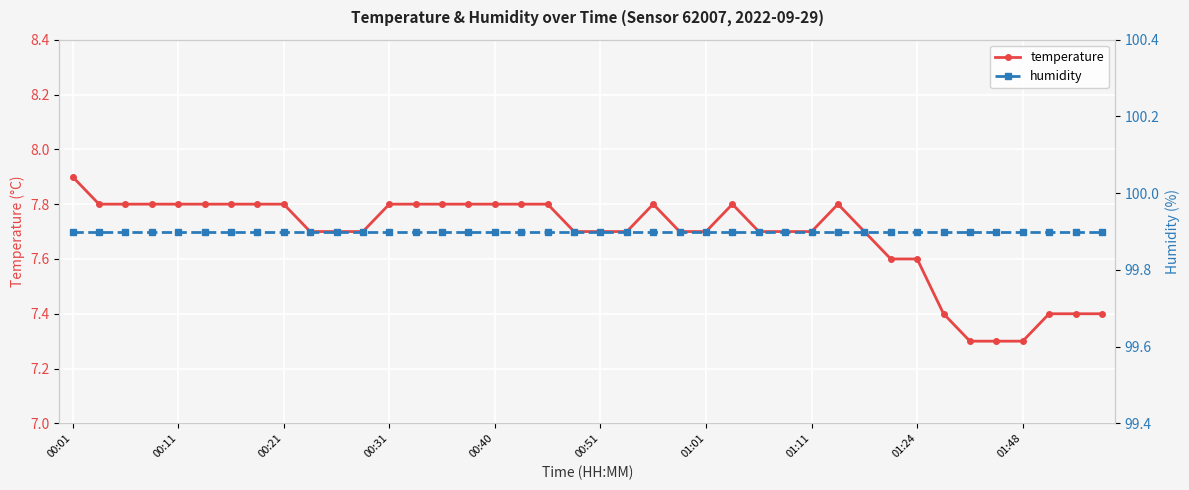

What value does the humidity series have at 10?

99.9